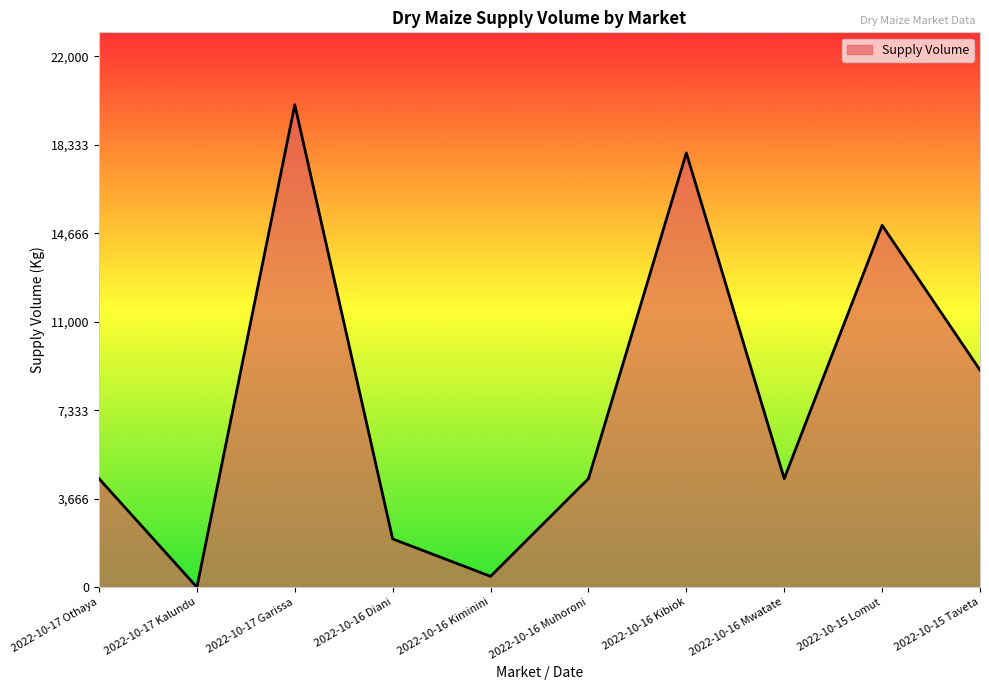

Between 2022-10-16 Mwatate and 2022-10-17 Kalundu, which is larger?

2022-10-16 Mwatate